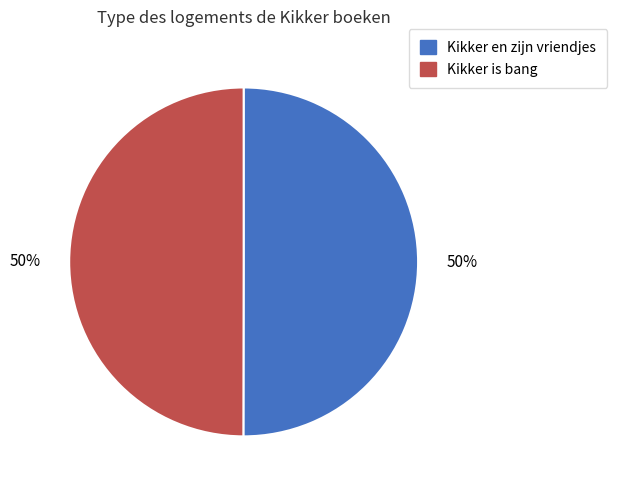

What percentage is the Kikker is bang slice, to the nearest percent?

50%